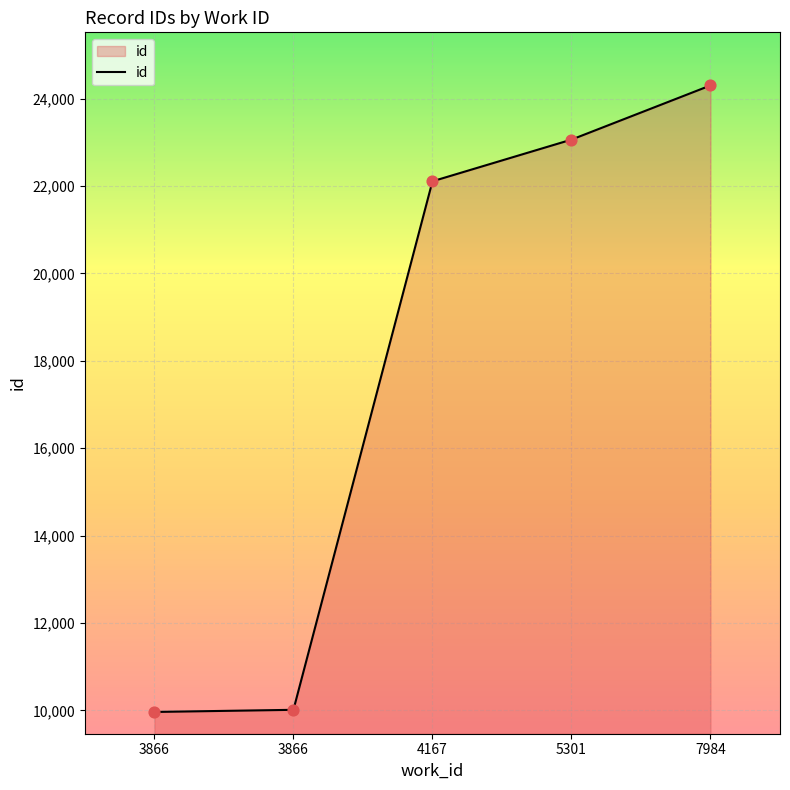

What is the change in value from 3866 to 7984?

+14290